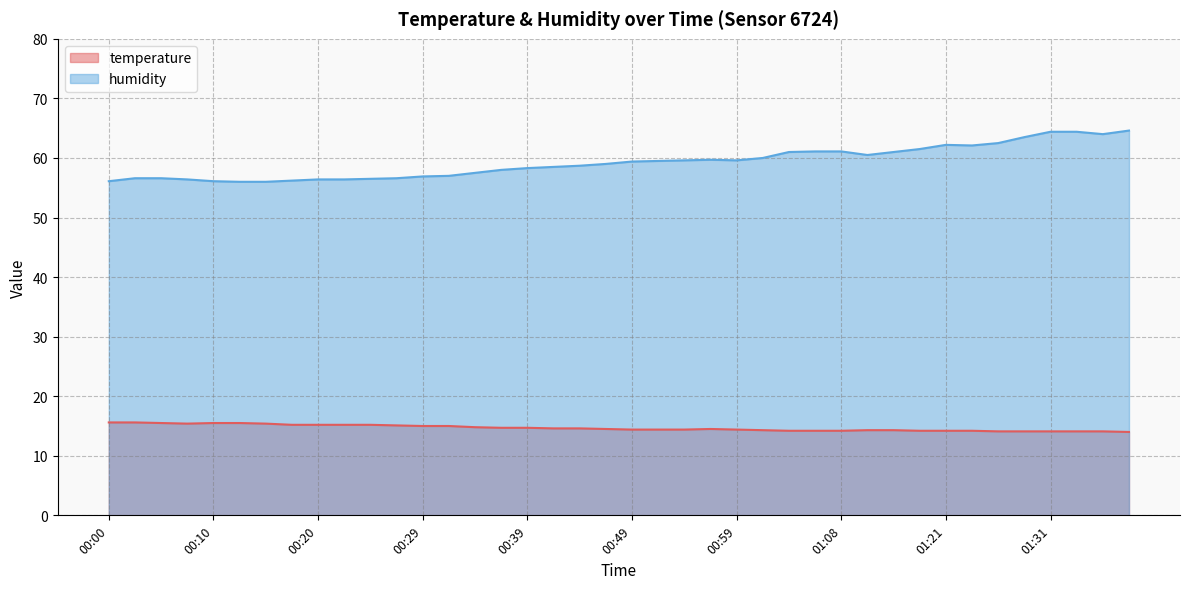

What is the label of the 33rd point from the left?

01:21